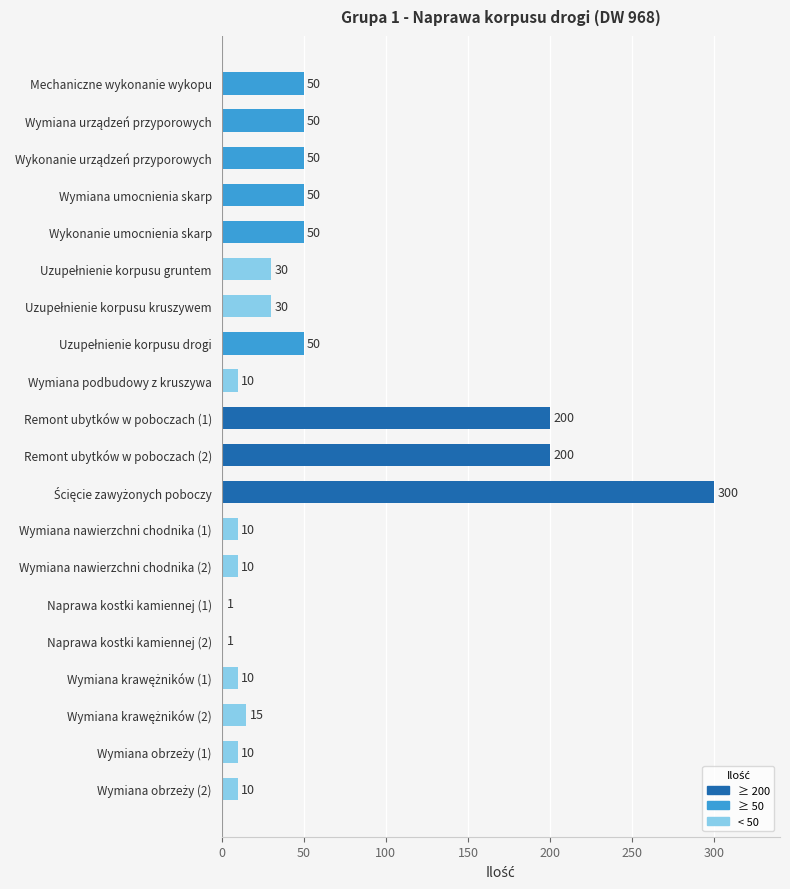

What is the greatest value displayed?

300